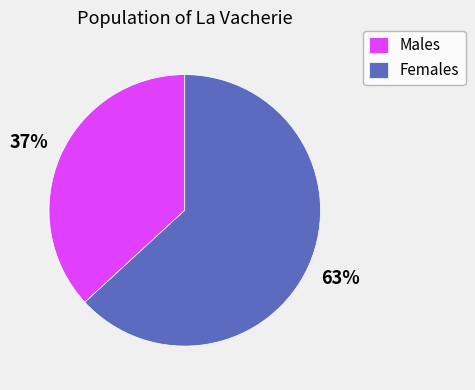

Which has a higher value, Females or Males?

Females